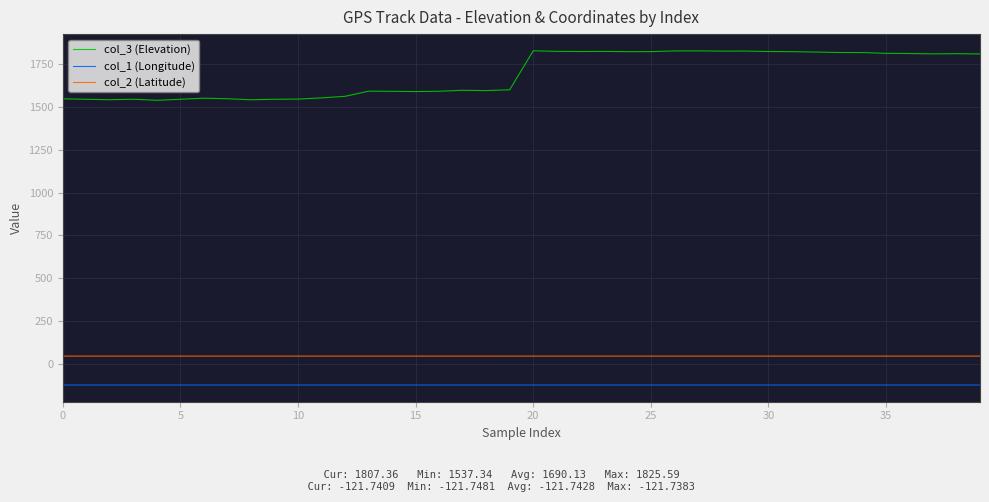

Which series has the widest spread of values?

col_3 (Elevation)